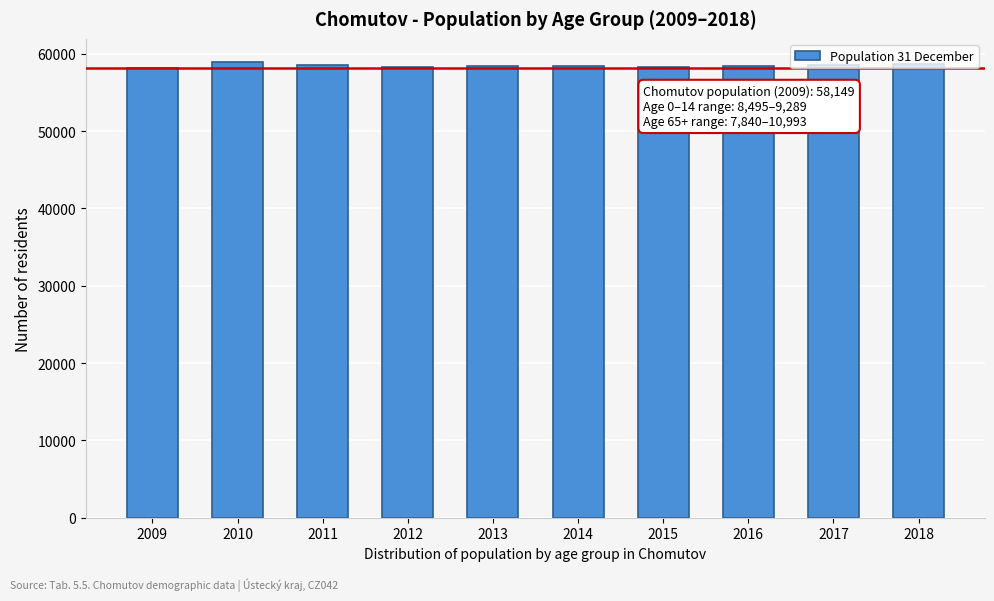

What is the sum of the values at 2012 and 2013?

116788